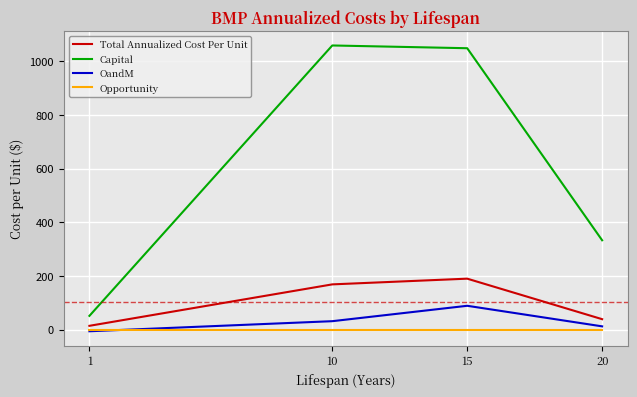

Reading right to left, transcribe all the data shown in this chart.

Total Annualized Cost Per Unit: 20=39.2	15=190.2	10=168.9	1=14.5
Capital: 20=333.2	15=1048.9	10=1059.1	1=51.6
OandM: 20=12.5	15=89.2	10=31.8	1=-5.8
Opportunity: 20=0.0	15=0.0	10=0.0	1=0.0